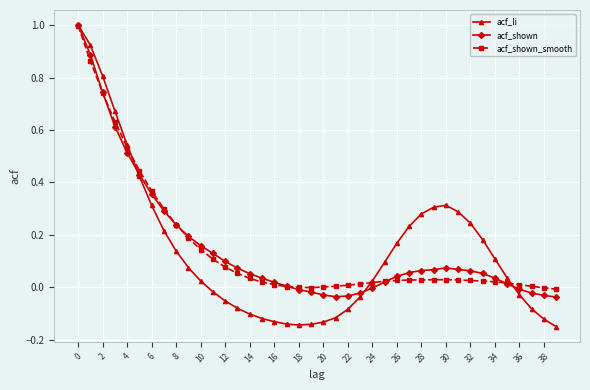

Which series has the largest range (max minus min)?

acf_li